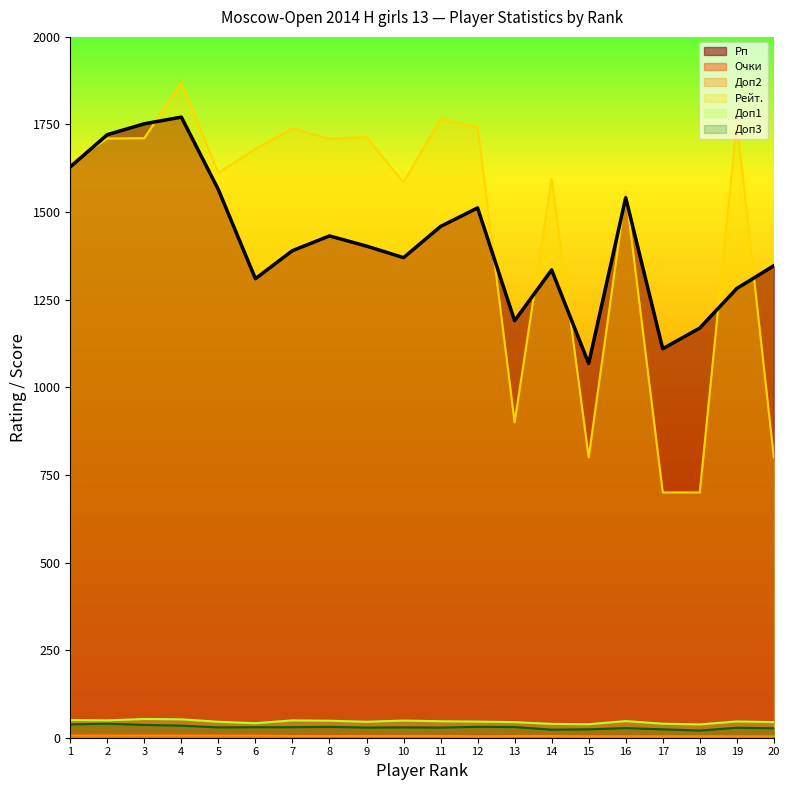

Reading right to left, extract all data points from this chart.

Рп: 1347.0	1282.0	1169.0	1110.0	1541.0	1068.0	1335.0	1190.0	1512.0	1459.0	1370.0	1403.0	1432.0	1390.0	1310.0	1564.0	1771.0	1752.0	1721.0	1629.0
Очки: 4.5	4.5	5.0	5.0	5.0	5.5	5.5	5.5	5.5	5.5	5.5	6.0	6.0	6.0	6.5	6.5	6.5	6.5	7.0	7.0
Доп2: 4.0	4.0	4.0	4.0	4.0	4.0	5.0	5.0	4.0	5.0	5.0	5.0	5.0	5.0	6.0	6.0	6.0	6.0	6.0	6.0
Рейт.: 800.0	1757.0	700.0	700.0	1558.0	800.0	1596.0	900.0	1743.0	1765.0	1585.0	1714.0	1709.0	1738.0	1680.0	1612.0	1869.0	1711.0	1710.0	1639.0
Доп1: 44.5	46.5	38.0	40.0	47.5	38.5	39.5	44.5	46.0	47.0	49.0	45.5	48.5	49.5	41.5	45.5	52.5	53.5	49.5	50.5
Доп3: 27.0	28.5	20.5	24.0	27.5	24.0	23.0	30.5	31.0	29.0	29.5	29.0	31.0	30.0	30.0	29.5	34.5	36.5	40.0	38.0